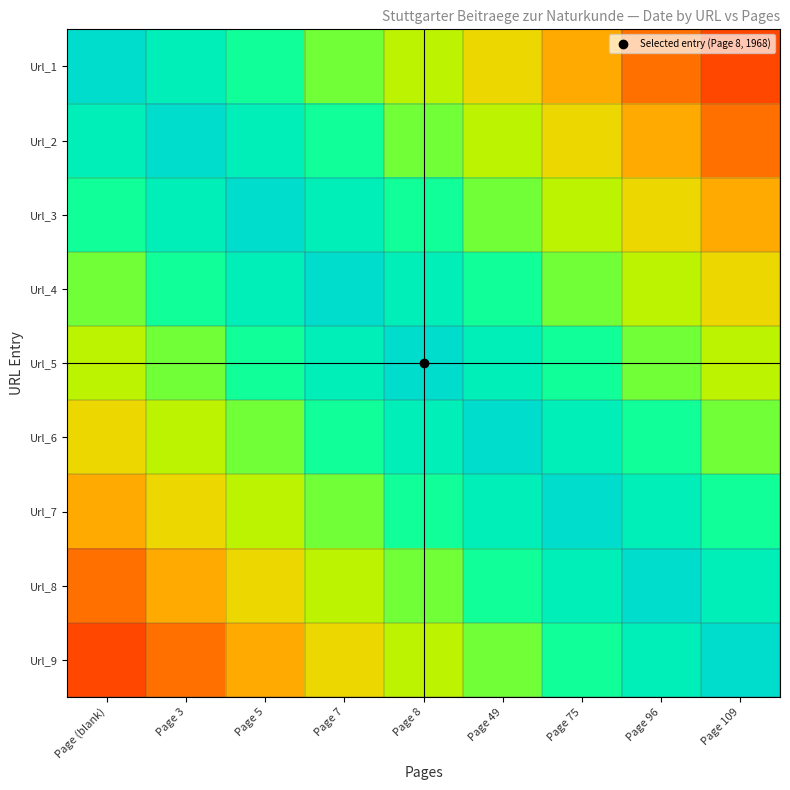

Reading left to right, what are all the values shown in this chart?

Url_1: Page (blank)=1.0	Page 3=0.9	Page 5=0.8	Page 7=0.7	Page 8=0.6	Page 49=0.4	Page 75=0.3	Page 96=0.2	Page 109=0.1
Url_2: Page (blank)=0.9	Page 3=1.0	Page 5=0.9	Page 7=0.8	Page 8=0.7	Page 49=0.6	Page 75=0.4	Page 96=0.3	Page 109=0.2
Url_3: Page (blank)=0.8	Page 3=0.9	Page 5=1.0	Page 7=0.9	Page 8=0.8	Page 49=0.7	Page 75=0.6	Page 96=0.4	Page 109=0.3
Url_4: Page (blank)=0.7	Page 3=0.8	Page 5=0.9	Page 7=1.0	Page 8=0.9	Page 49=0.8	Page 75=0.7	Page 96=0.6	Page 109=0.4
Url_5: Page (blank)=0.6	Page 3=0.7	Page 5=0.8	Page 7=0.9	Page 8=1.0	Page 49=0.9	Page 75=0.8	Page 96=0.7	Page 109=0.6
Url_6: Page (blank)=0.4	Page 3=0.6	Page 5=0.7	Page 7=0.8	Page 8=0.9	Page 49=1.0	Page 75=0.9	Page 96=0.8	Page 109=0.7
Url_7: Page (blank)=0.3	Page 3=0.4	Page 5=0.6	Page 7=0.7	Page 8=0.8	Page 49=0.9	Page 75=1.0	Page 96=0.9	Page 109=0.8
Url_8: Page (blank)=0.2	Page 3=0.3	Page 5=0.4	Page 7=0.6	Page 8=0.7	Page 49=0.8	Page 75=0.9	Page 96=1.0	Page 109=0.9
Url_9: Page (blank)=0.1	Page 3=0.2	Page 5=0.3	Page 7=0.4	Page 8=0.6	Page 49=0.7	Page 75=0.8	Page 96=0.9	Page 109=1.0